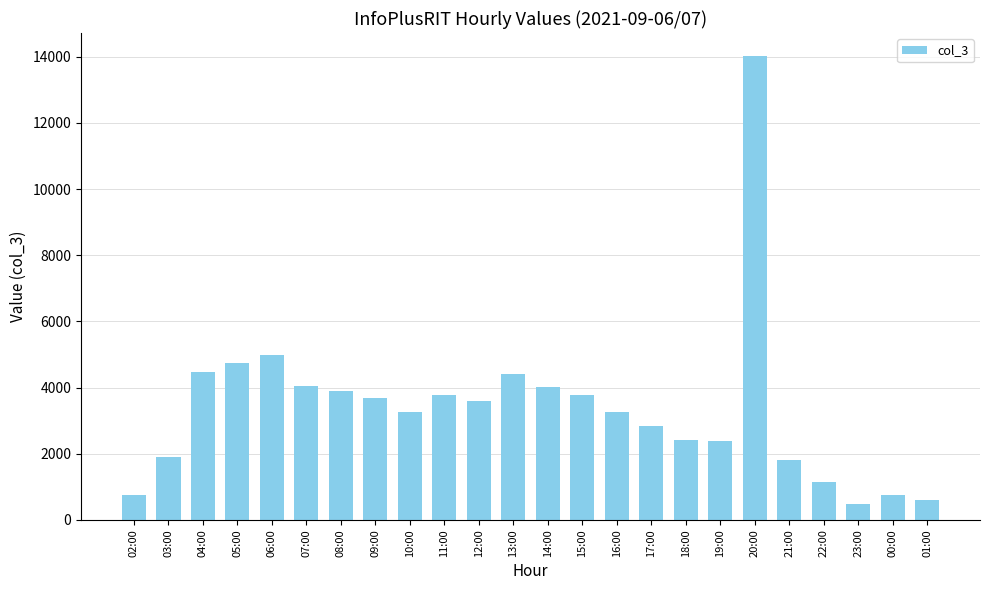

What is the difference between the maximum and second lowest values?

13405